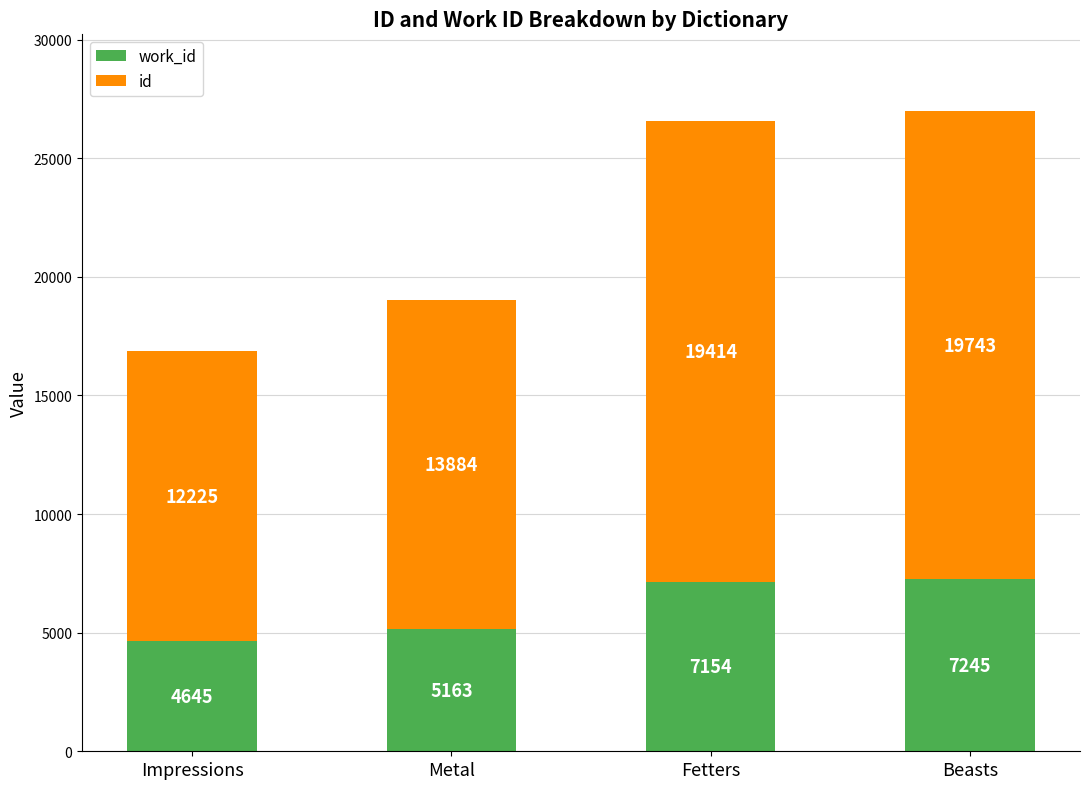

At which category is the sum across all series the highest?

Beasts